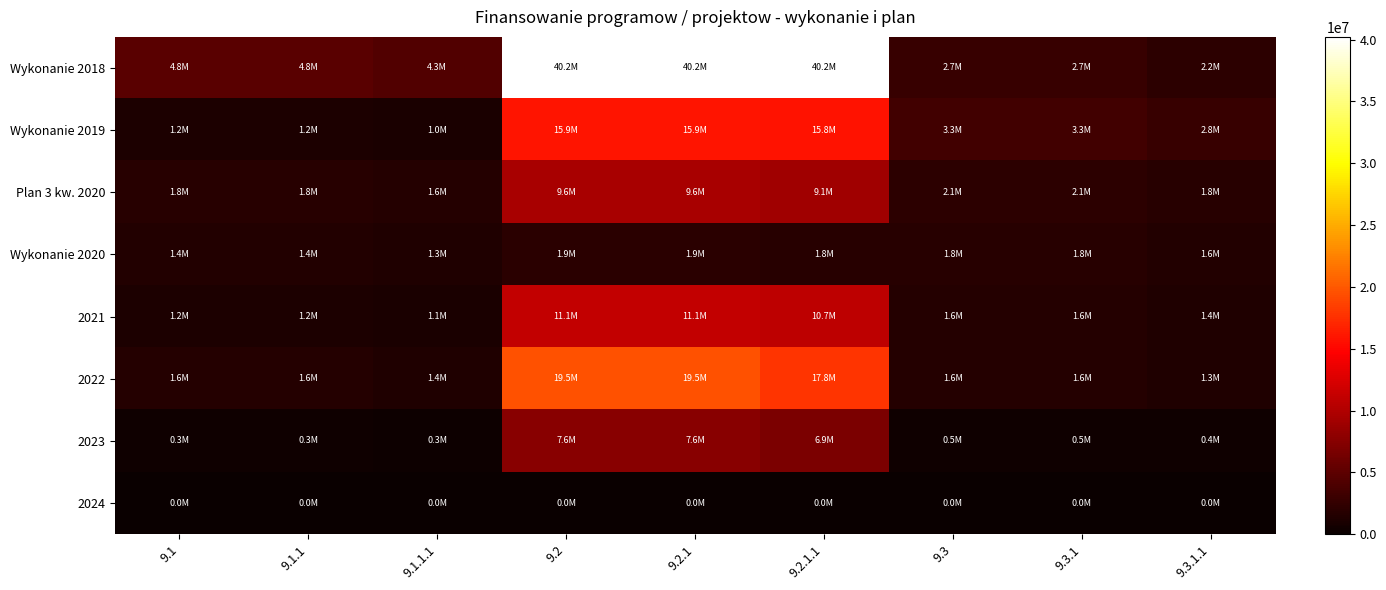

Rank the series by their maximum value, from lowest to highest.

2024, Wykonanie 2020, 2023, Plan 3 kw. 2020, 2021, Wykonanie 2019, 2022, Wykonanie 2018